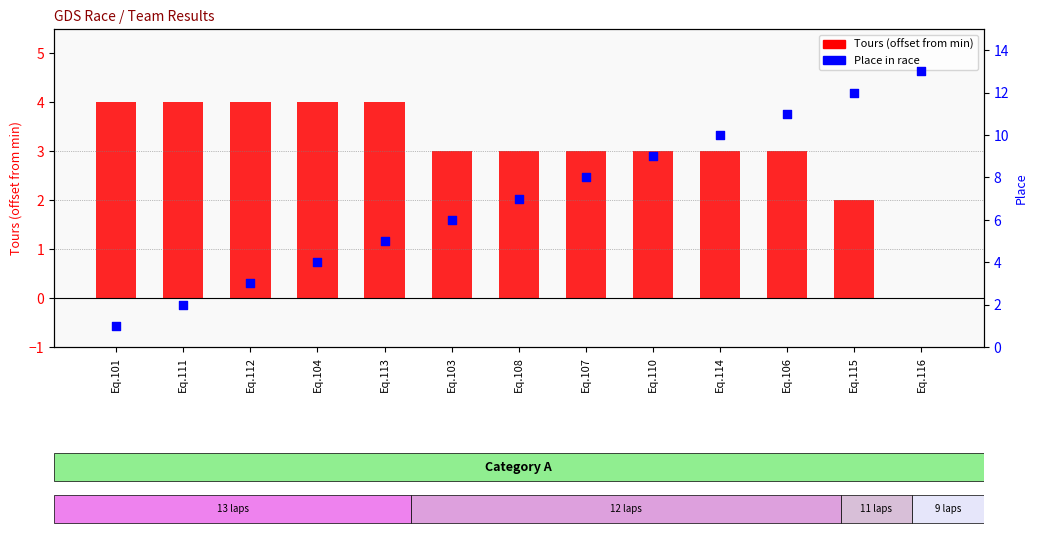

Which series has the largest total across all categories?

Place